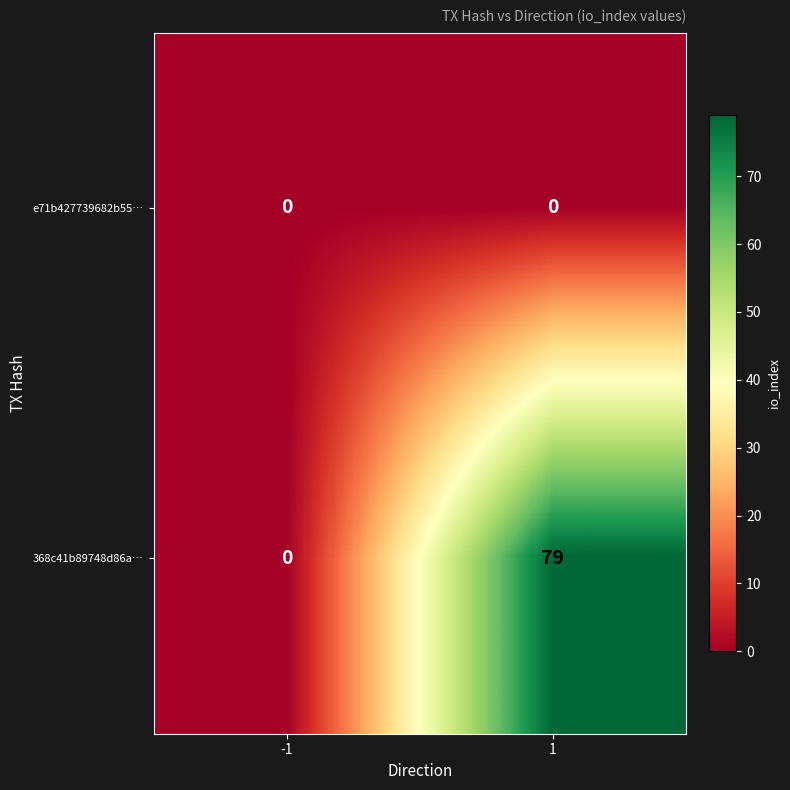

Read the 368c41b89748d86a… value at 1, to the nearest 10.

80